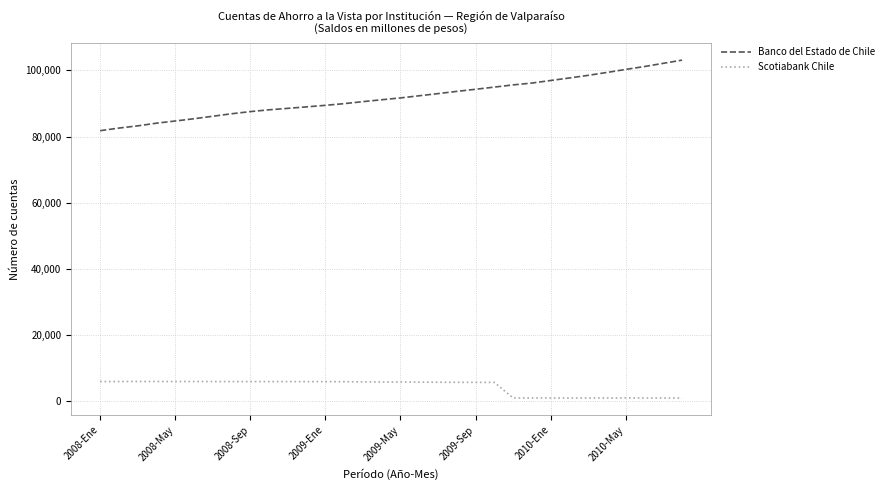

Which series has the widest spread of values?

Banco del Estado de Chile